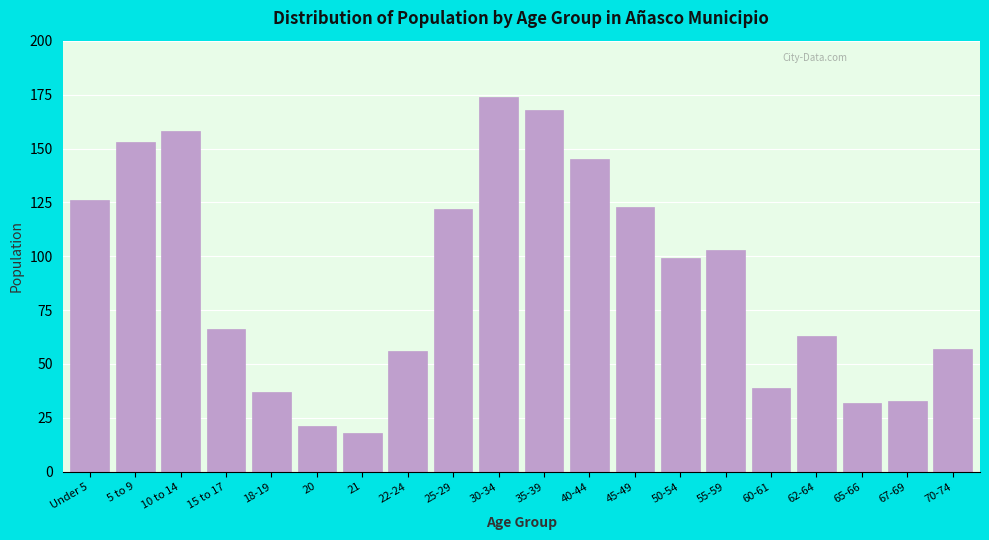

Reading left to right, transcribe all the data shown in this chart.

Under 5=126	5 to 9=153	10 to 14=158	15 to 17=66	18-19=37	20=21	21=18	22-24=56	25-29=122	30-34=174	35-39=168	40-44=145	45-49=123	50-54=99	55-59=103	60-61=39	62-64=63	65-66=32	67-69=33	70-74=57